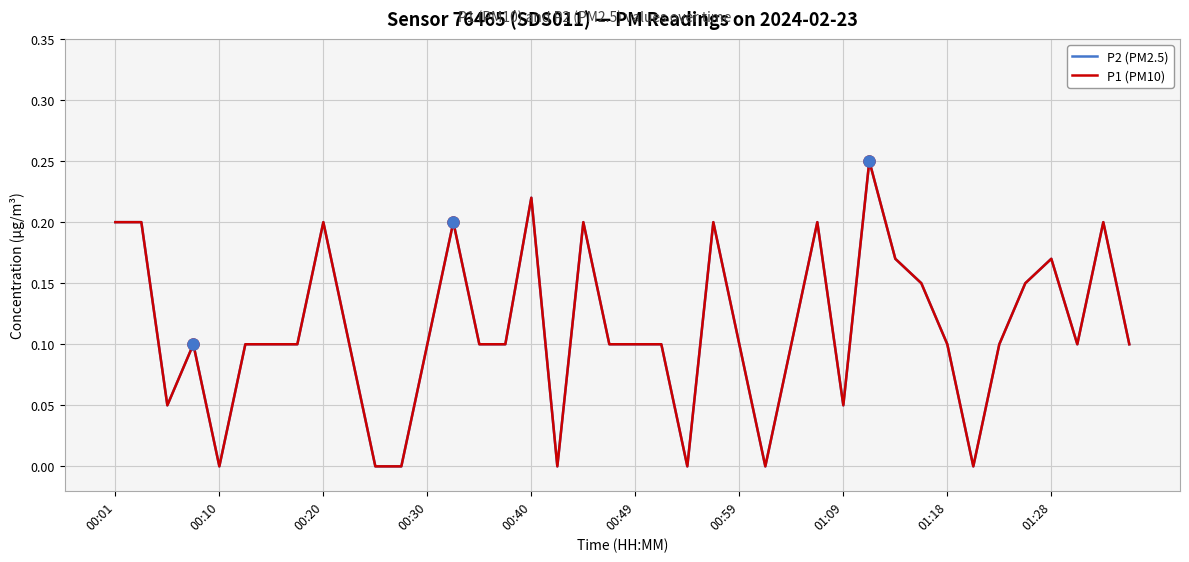

Does the chart display data point markers on the line(s)?

No